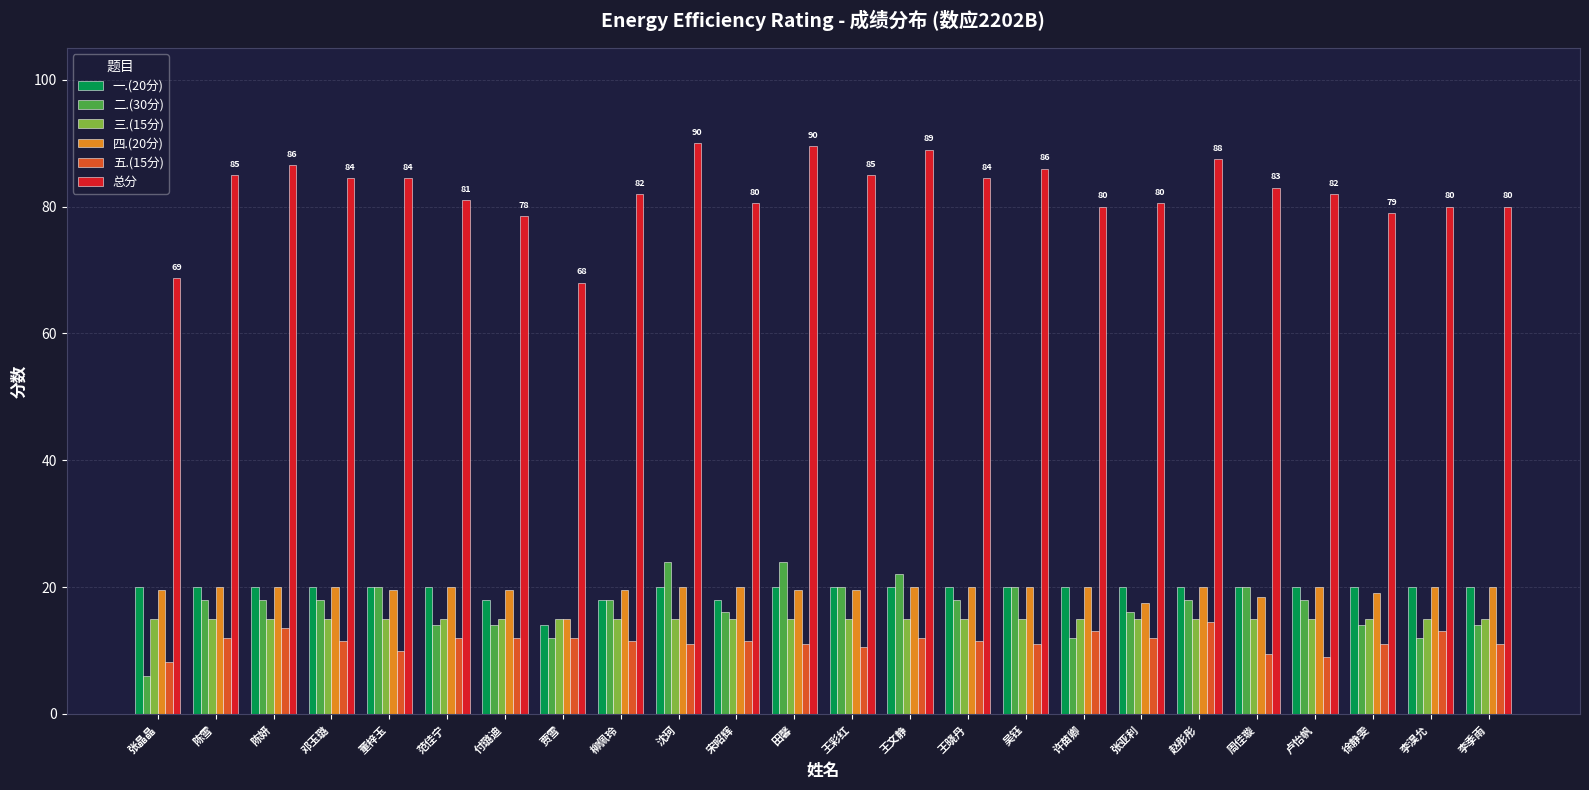

At how many categories does at least one series exceed 74?

22